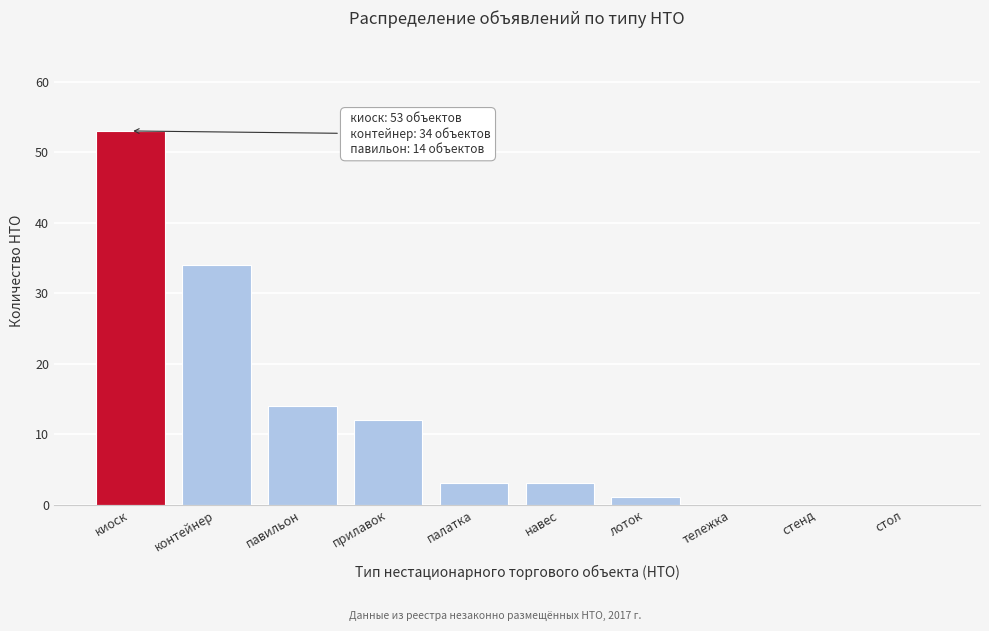

Reading left to right, extract all data points from this chart.

киоск=53	контейнер=34	павильон=14	прилавок=12	палатка=3	навес=3	лоток=1	тележка=0	стенд=0	стол=0